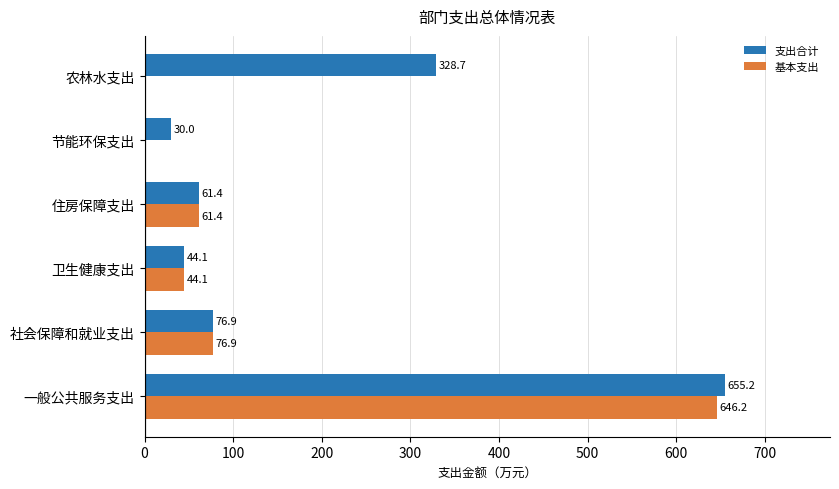

What is the total value across all series at 一般公共服务支出?

1301.4